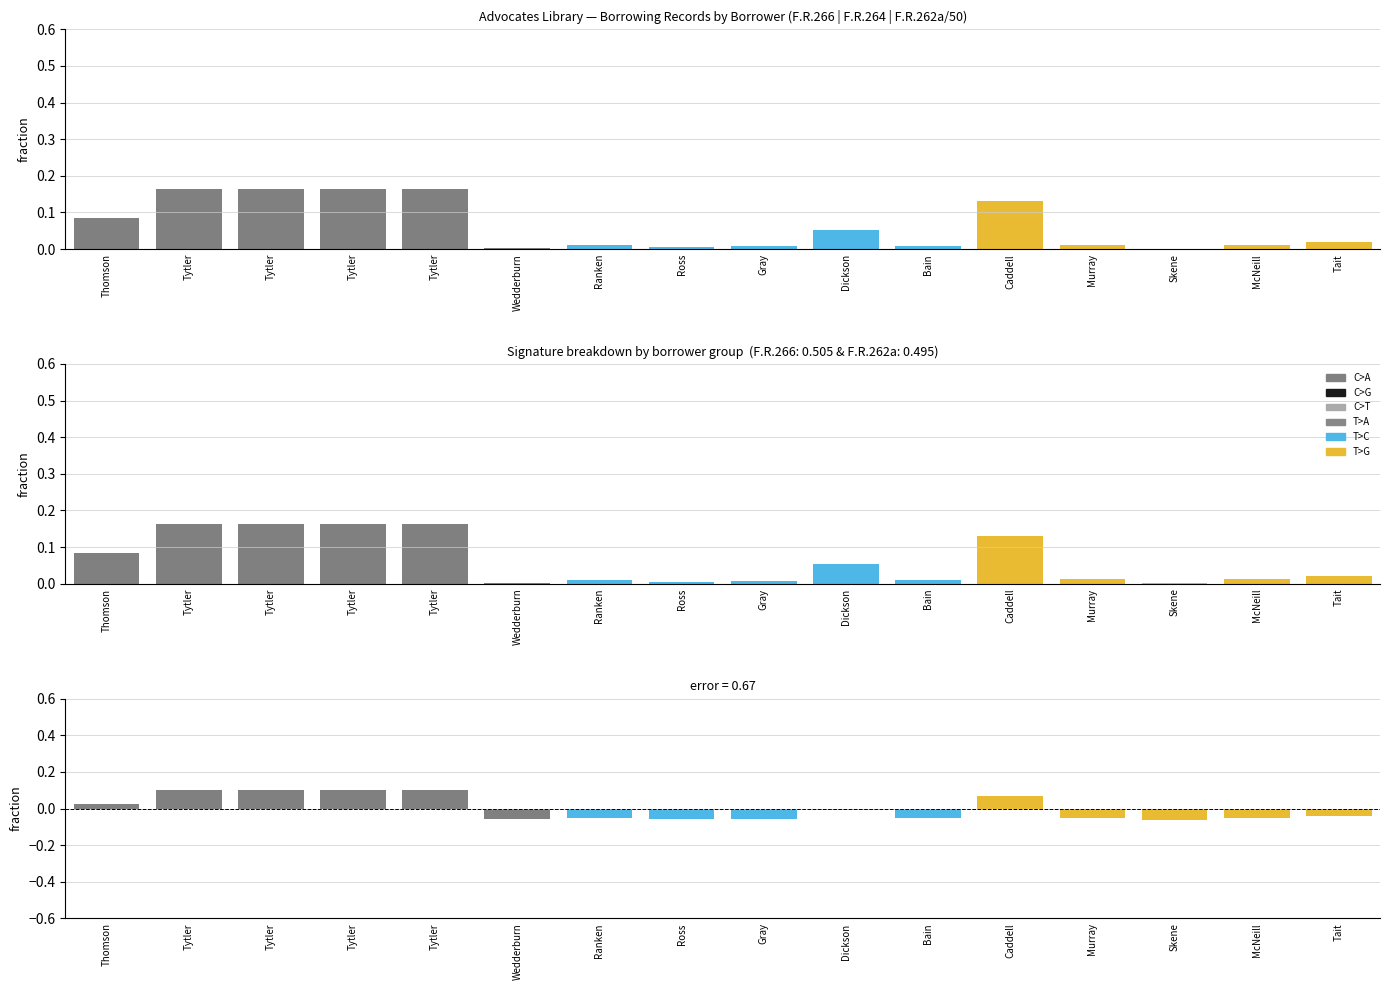

List the series in order of their peak value, lowest first.

C>G, C>T, T>A, T>C, T>G, C>A